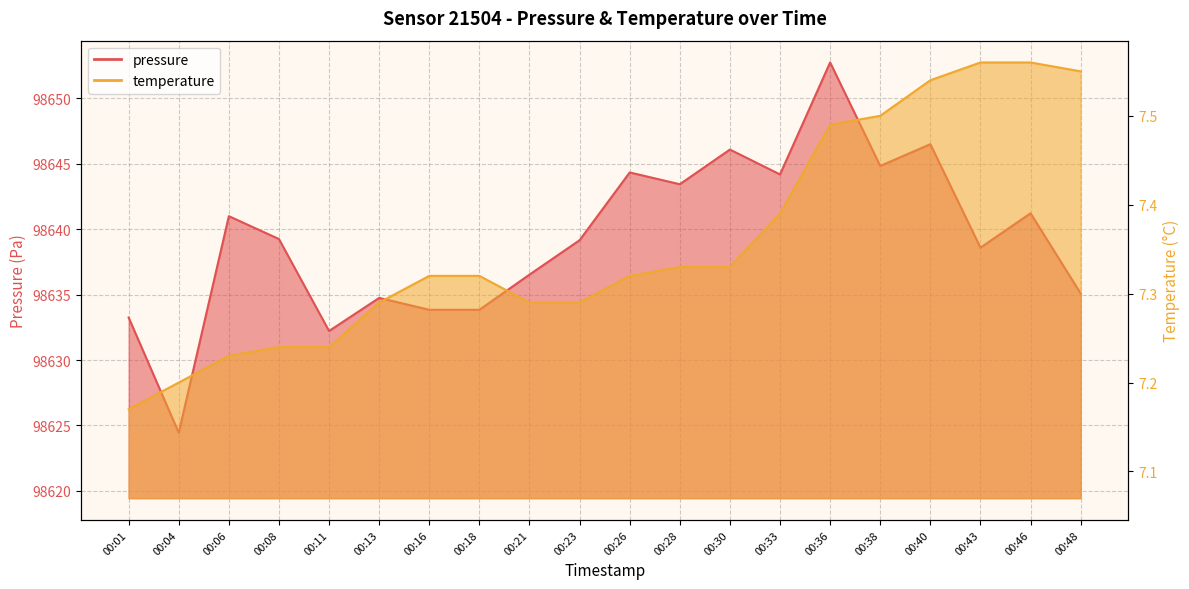

True or false: temperature and pressure intersect in this chart.

False